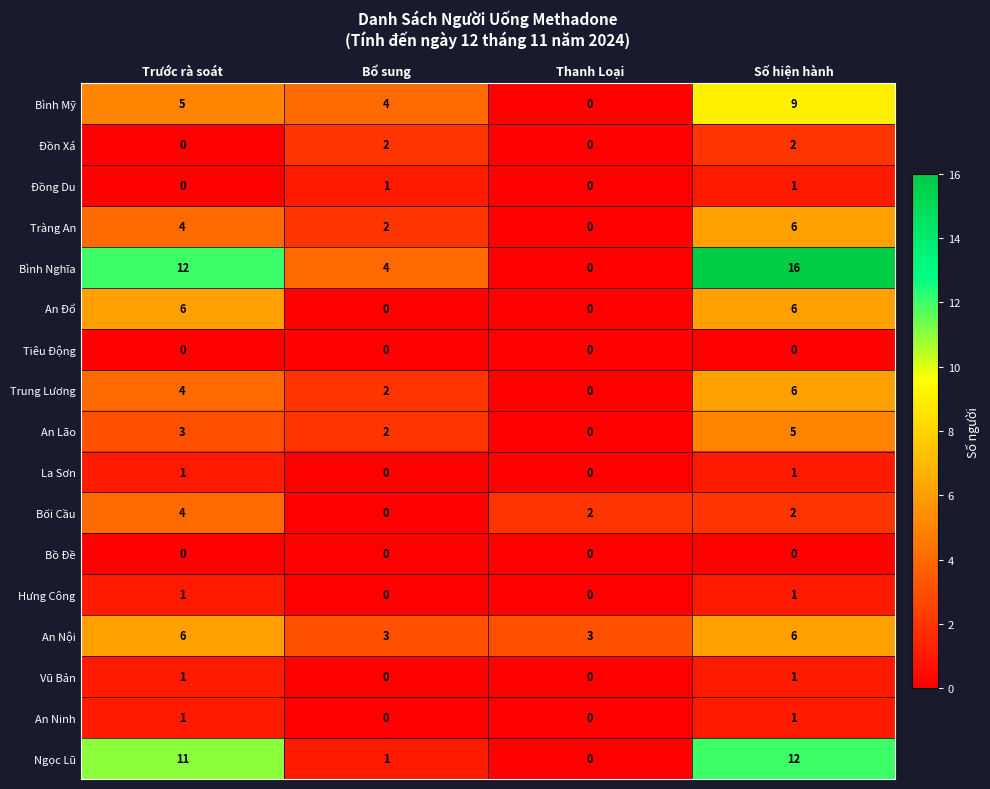

What is the difference between the highest and lowest values at Số hiện hành?

16